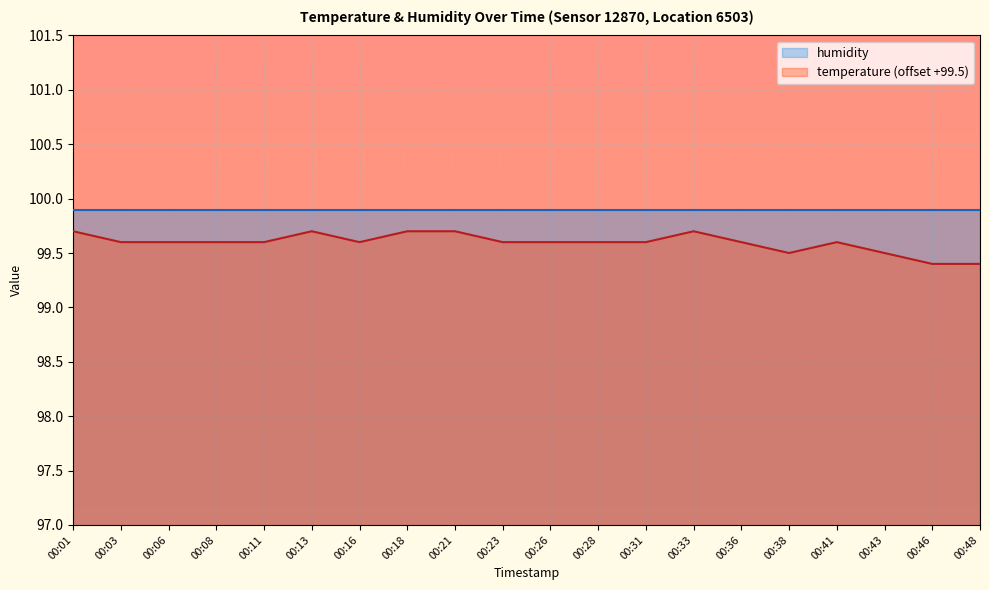

What is the change in value from 00:11 to 00:38?

-0.1